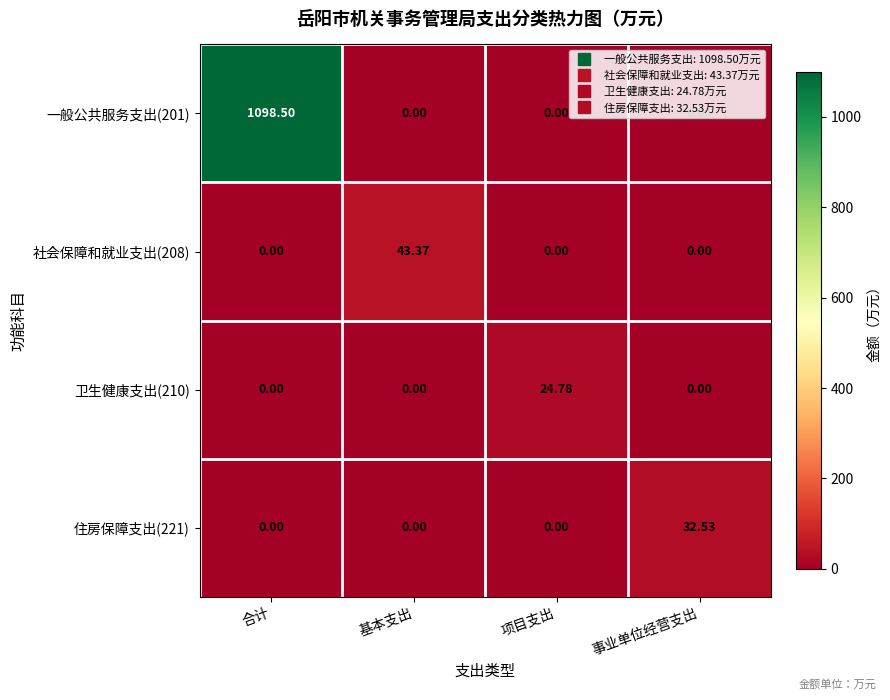

Which category has the highest value across all series?

合计